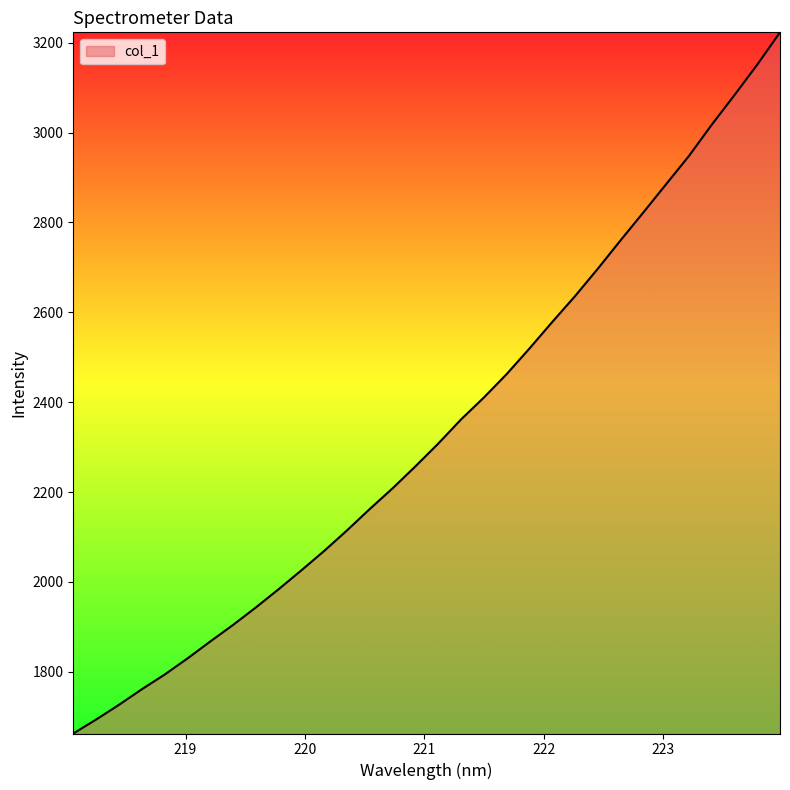

What is the difference between the maximum and minimum values?

1560.3